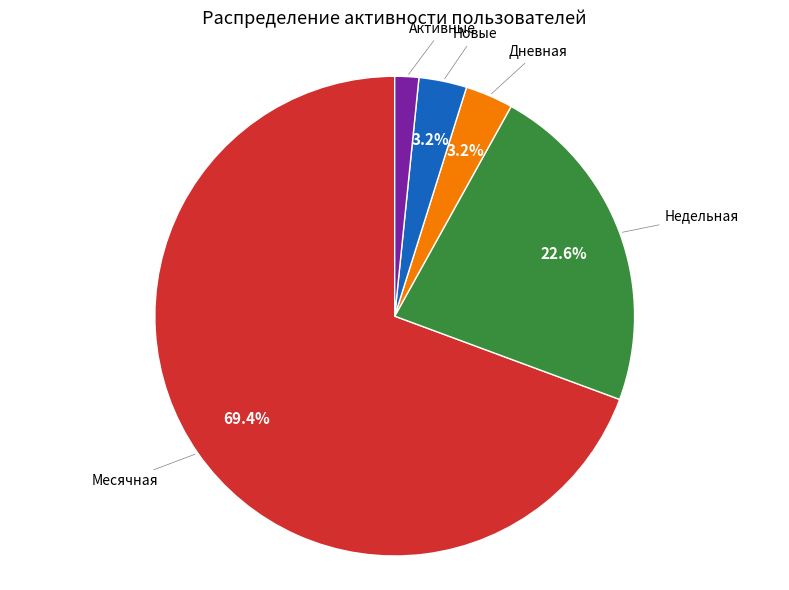

Does any single category account for the majority?

Yes